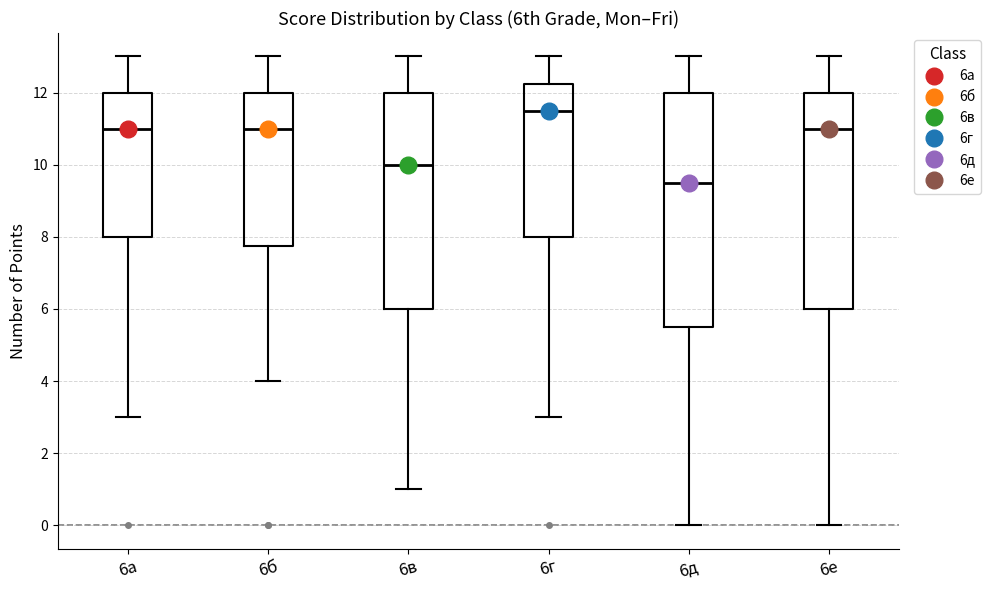

Reading left to right, read every box against the y-axis: the position of its median line, the range the box covers, and the ends of its whiskers. The values are not printed on the chart, so give them approximately, as read against the axis.

6а: median 11.0, box 8.0 to 12.0, whiskers 3.0 to 13.0
6б: median 11.0, box 7.8 to 12.0, whiskers 4.0 to 13.0
6в: median 10.0, box 6.0 to 12.0, whiskers 1.0 to 13.0
6г: median 11.6, box 8.0 to 12.2, whiskers 3.0 to 13.0
6д: median 9.6, box 5.6 to 12.0, whiskers 0.0 to 13.0
6е: median 11.0, box 6.0 to 12.0, whiskers 0.0 to 13.0